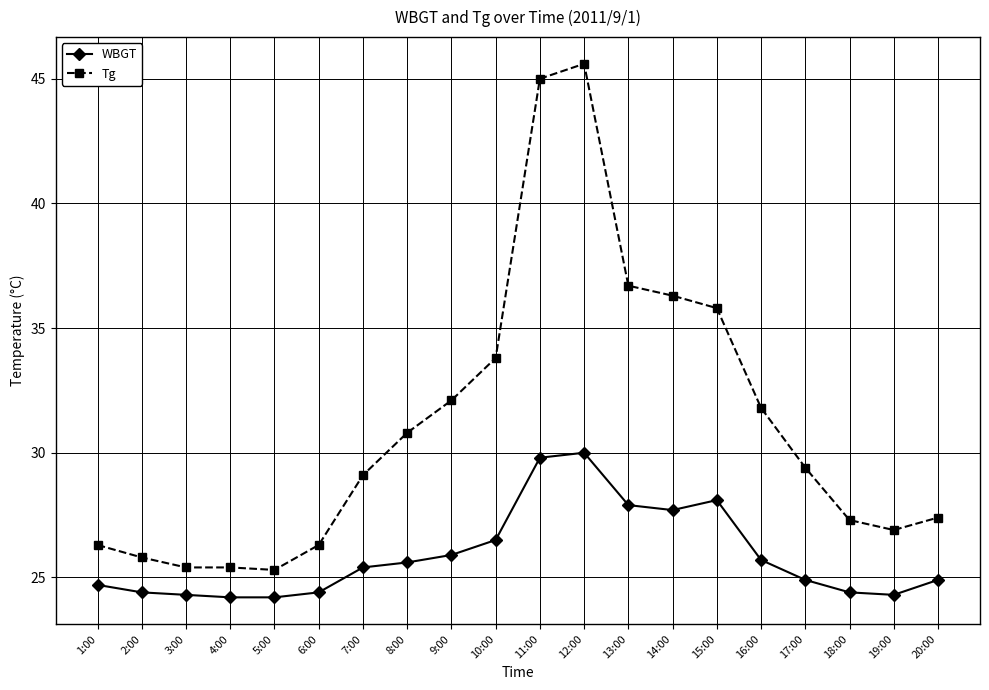

Which series changed the most between 11:00 and 13:00?

Tg